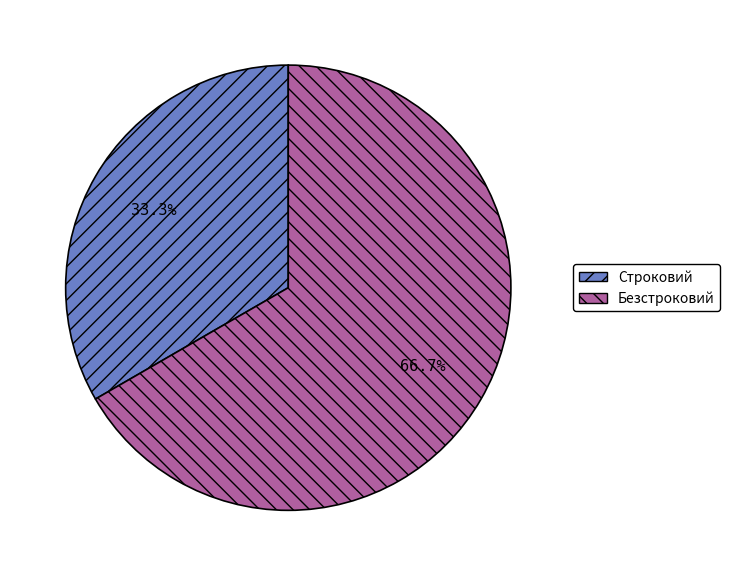

Which category has the smallest portion of the pie?

Строковий